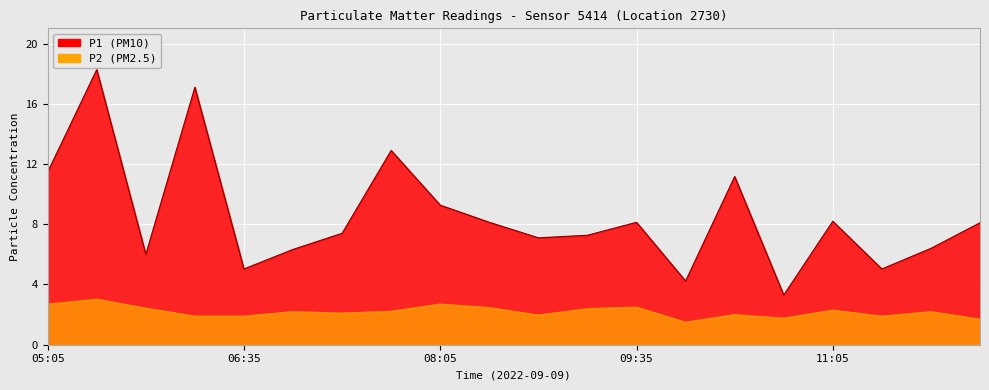

Between 08:05 and 06:12, which is larger?

06:12